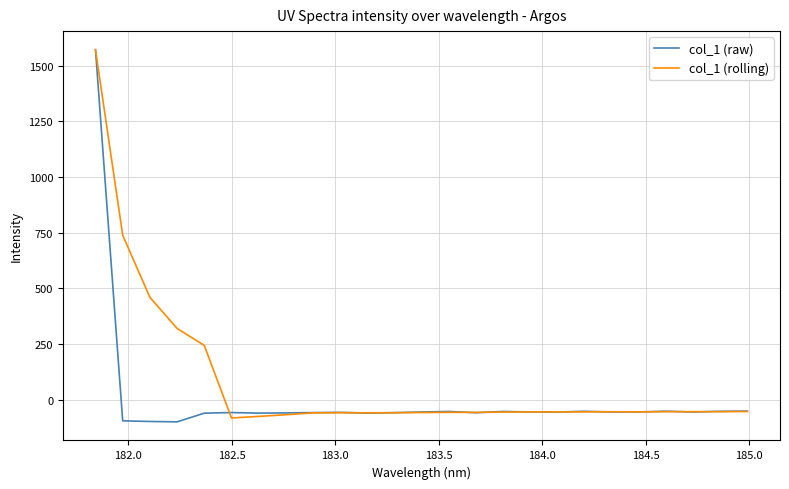

Which series has the largest total across all categories?

col_1 (rolling)